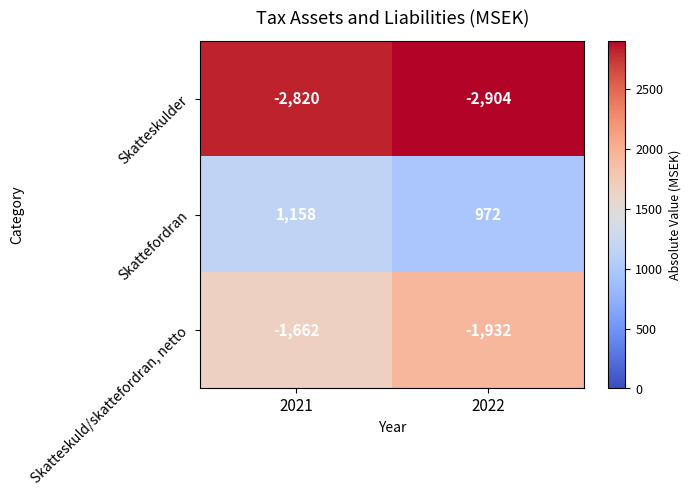

Reading left to right, what are all the values shown in this chart?

Skatteskulder: -2820	-2904
Skattefordran: 1158	972
Skatteskuld/skattefordran, netto: -1662	-1932